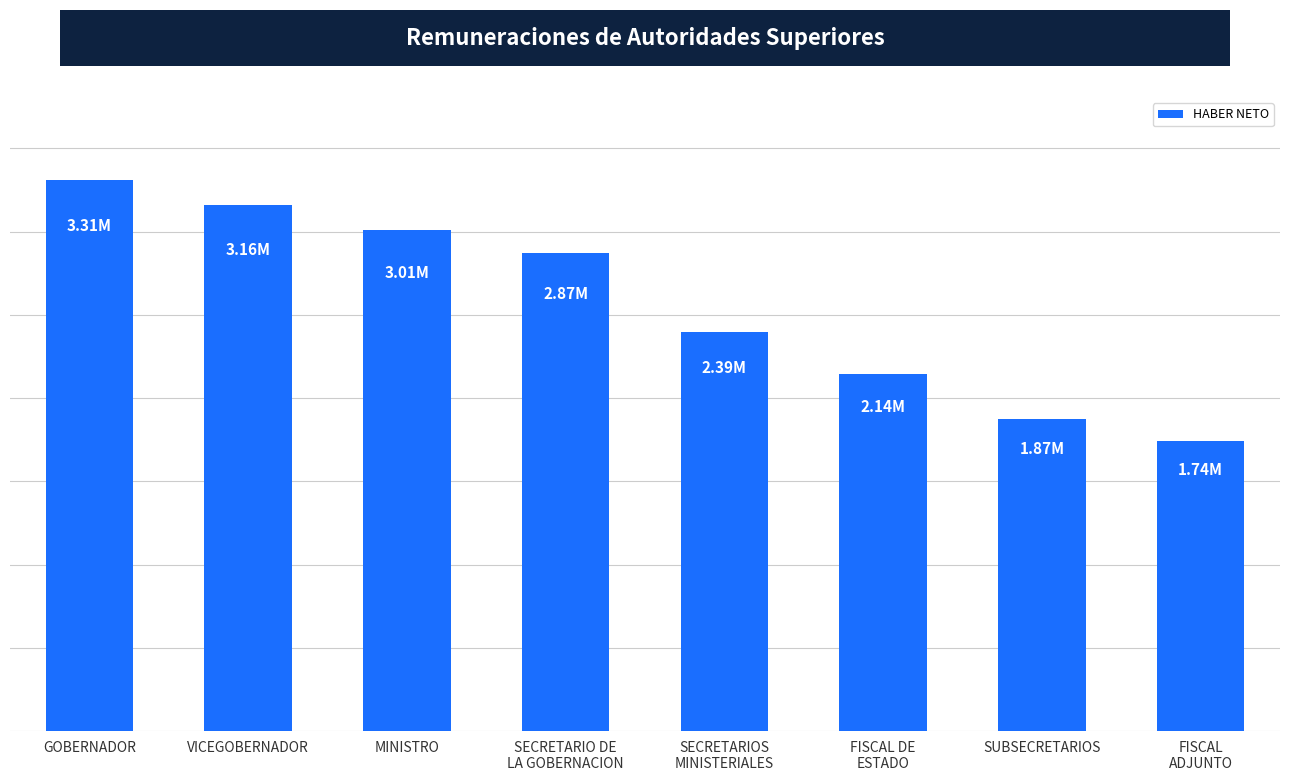

What is the approximate value at SUBSECRETARIOS?

1874297.6